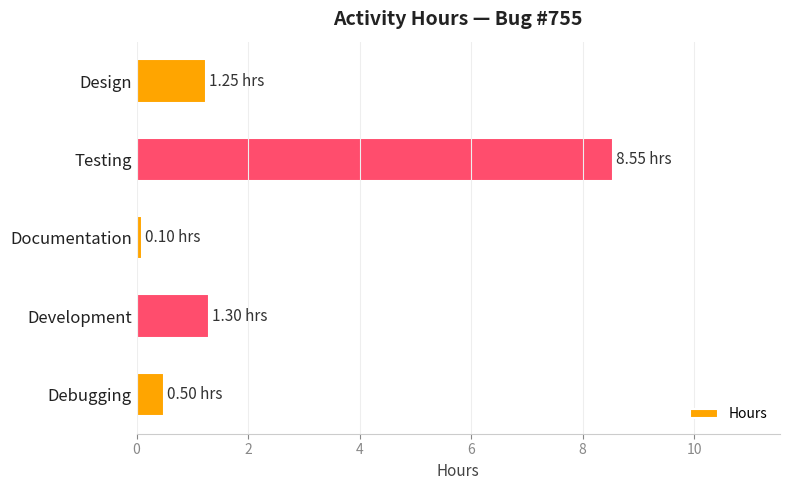

At which category does the chart reach its peak across all series?

Testing